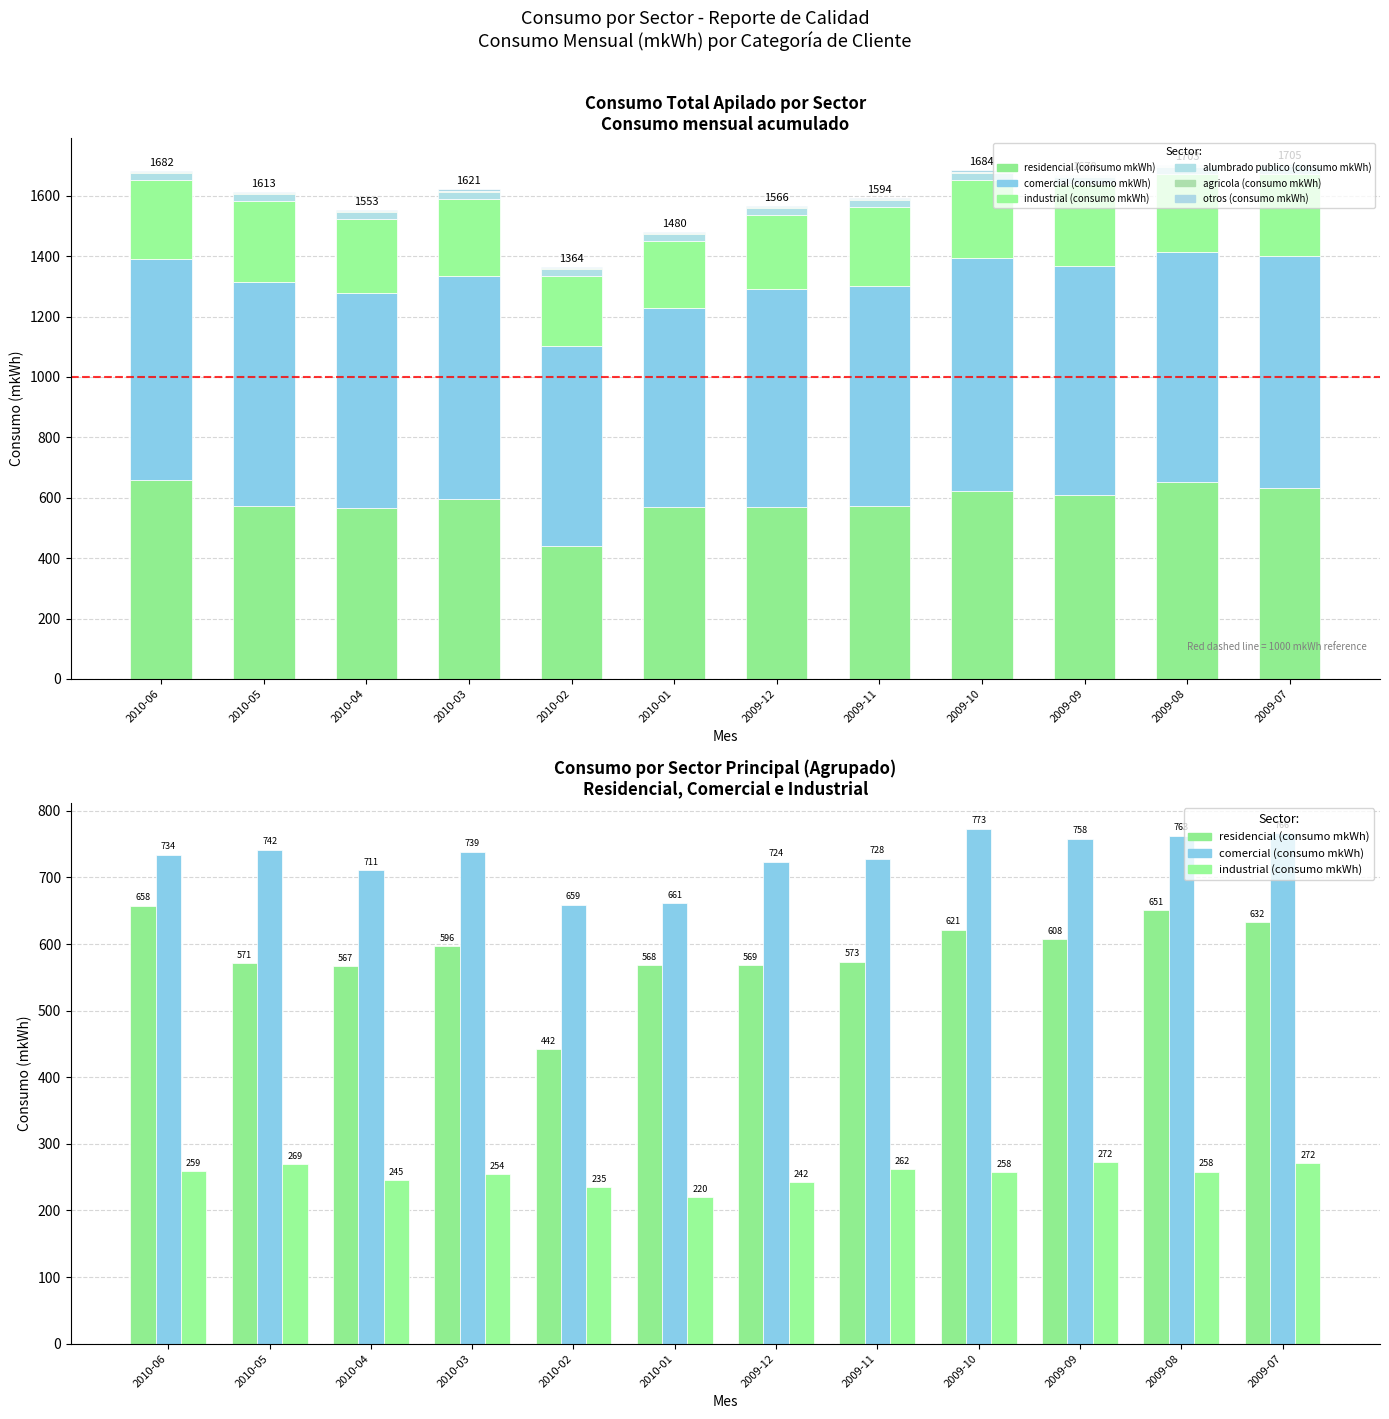

Between 2009-11 and 2010-05, which is larger?

2009-11